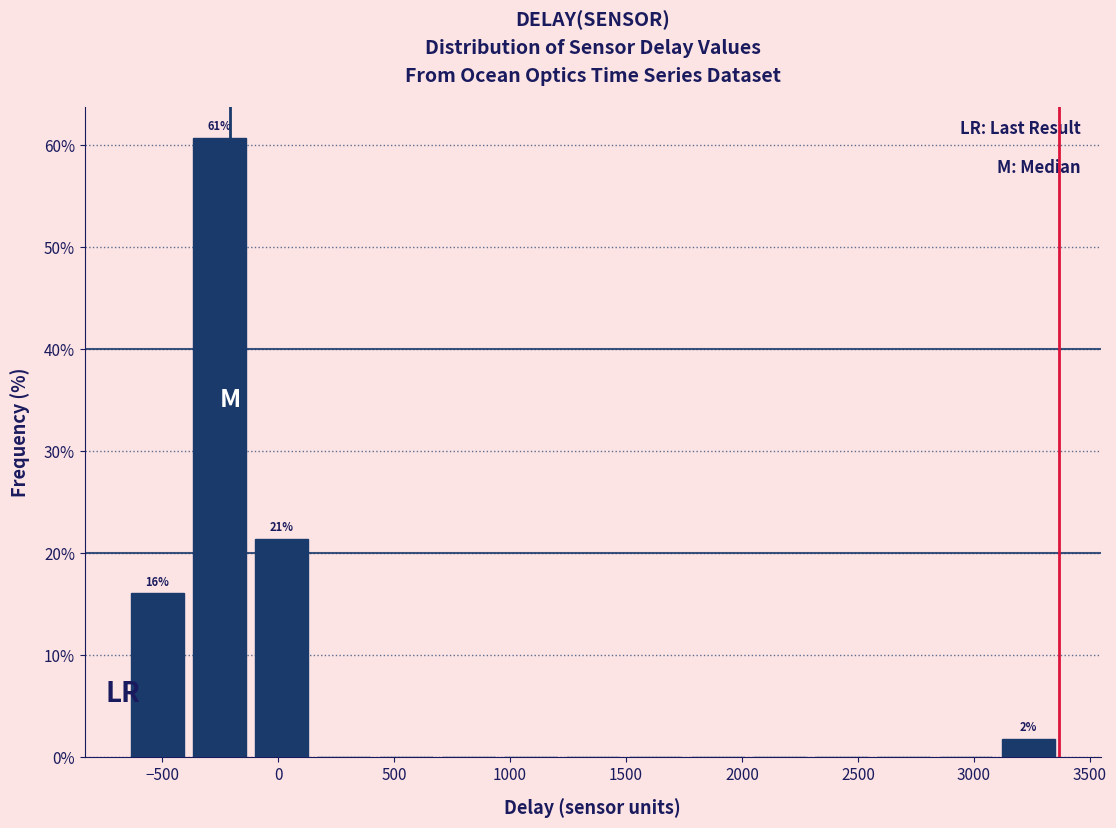

Over which range of the x-axis is the bar tallest?

-400 to -100